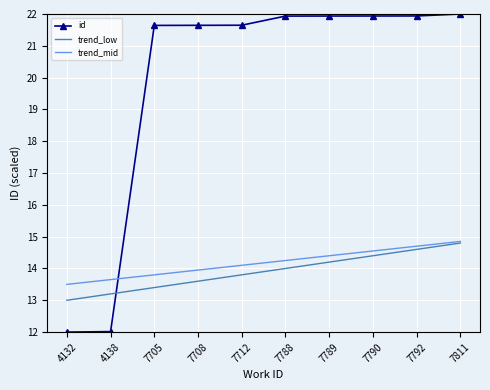

What is the spread (max minus min) of values at 7708?

8.0